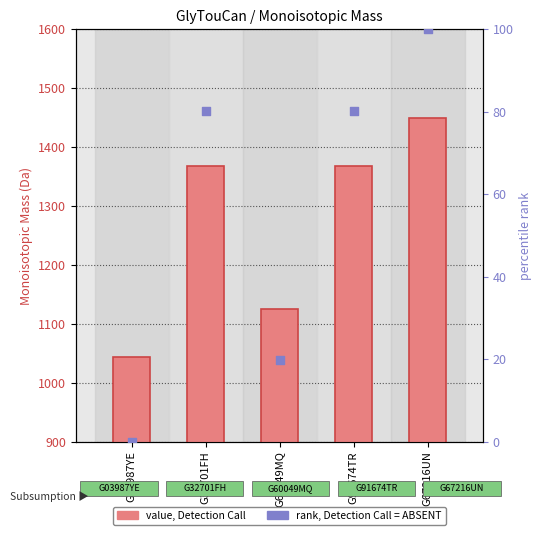

Is the value of Monoisotopic Mass at G67216UN greater than the value of rank, Detection Call = ABSENT at G32701FH?

Yes